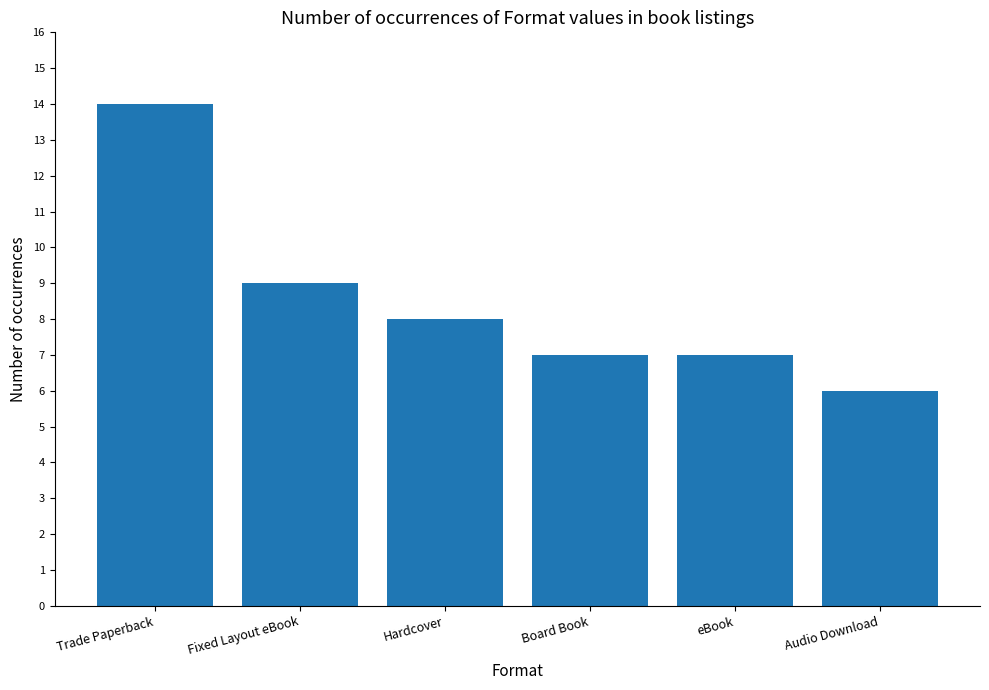

Reading right to left, transcribe all the data shown in this chart.

Audio Download=6	eBook=7	Board Book=7	Hardcover=8	Fixed Layout eBook=9	Trade Paperback=14